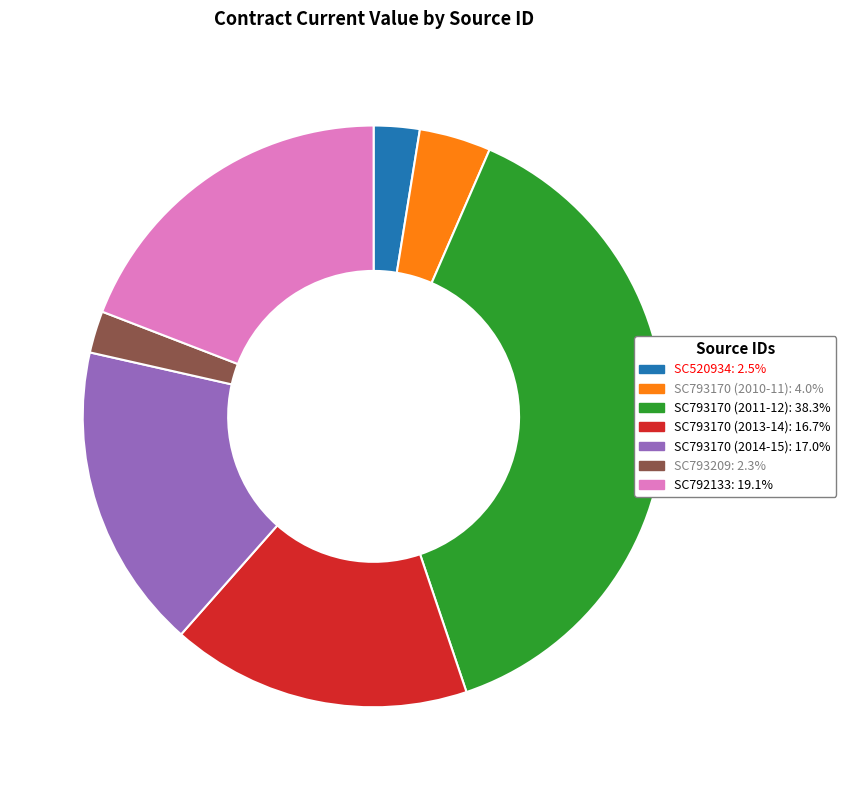

Is SC792133 the majority of the pie?

No